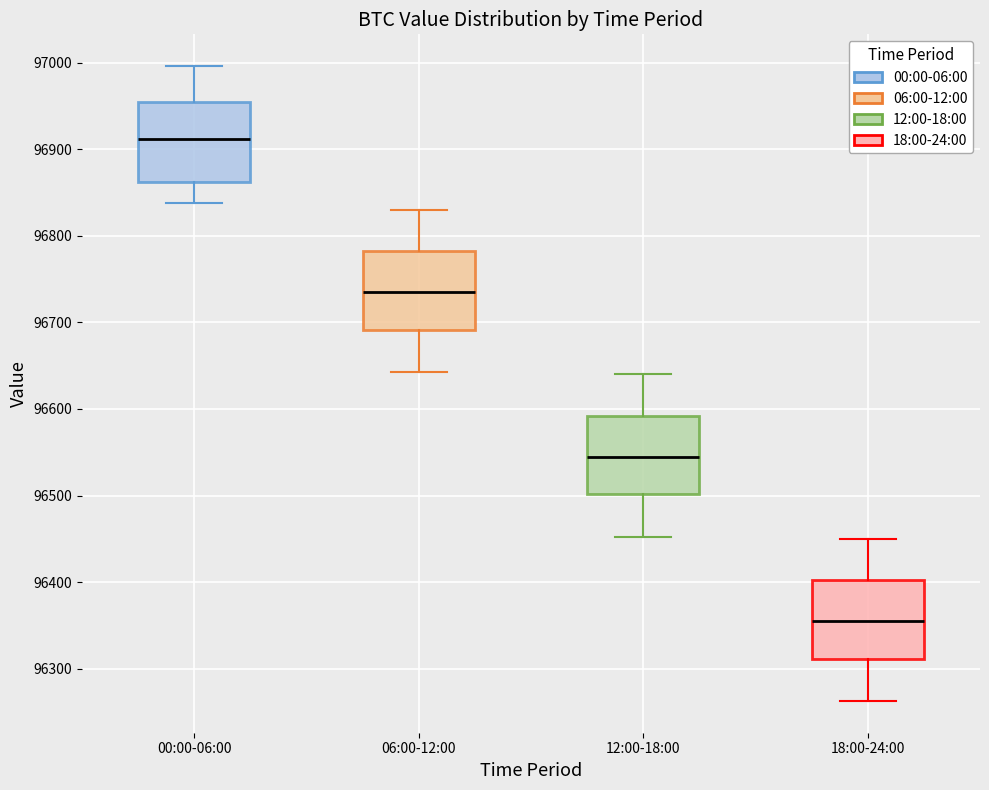

Which box's median line is the lowest?

18:00-24:00